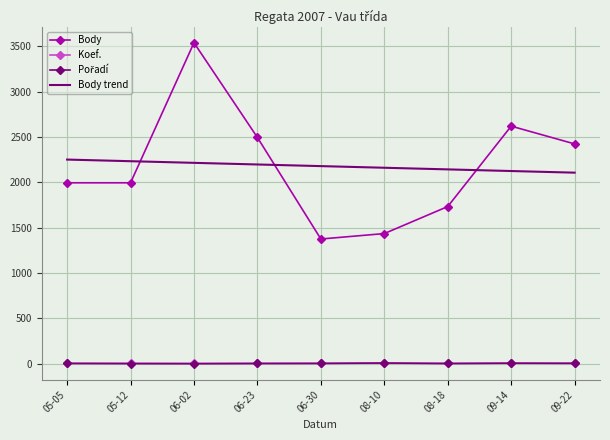

How many values in the Body series exceed 1996?

4